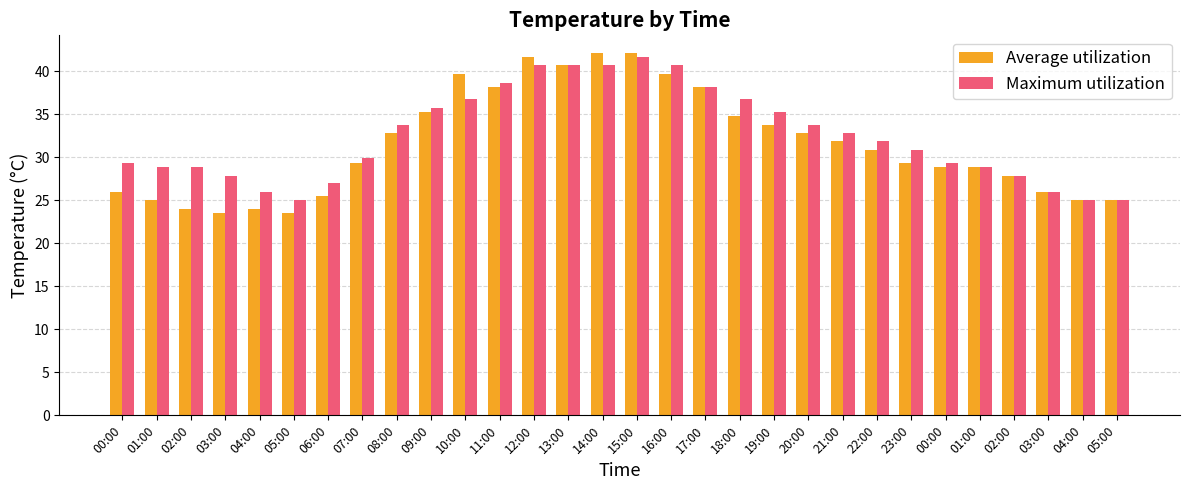

How many bars are there in total?

60